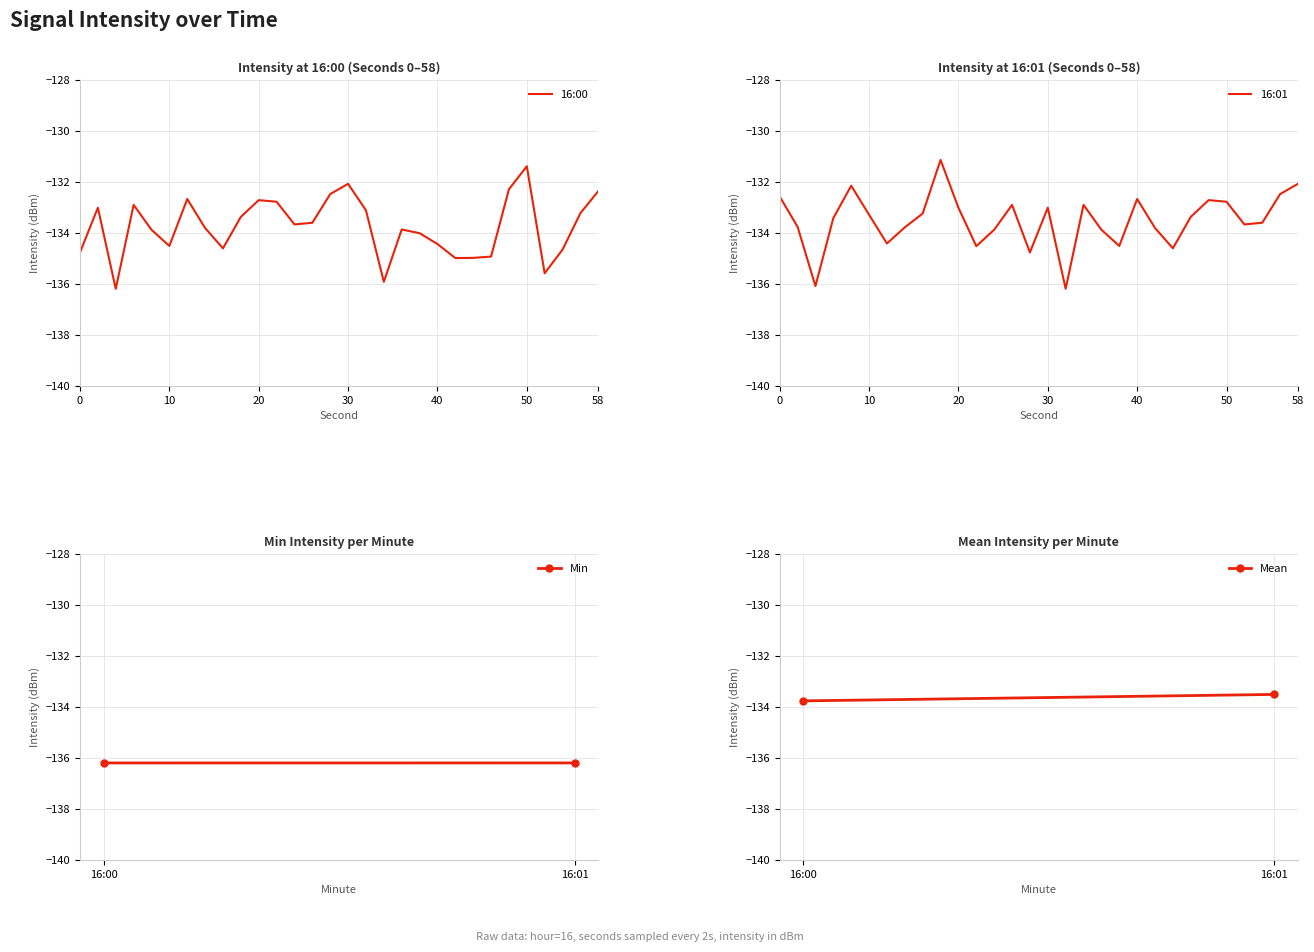

Reading left to right, extract all data points from this chart.

16:00: -134.8	-133.0	-136.2	-132.9	-133.9	-134.5	-132.7	-133.8	-134.6	-133.4	-132.7	-132.8	-133.7	-133.6	-132.5	-132.1	-133.1	-135.9	-133.9	-134.0	-134.4	-135.0	-135.0	-134.9	-132.3	-131.4	-135.6	-134.7	-133.2	-132.4
16:01: -132.6	-133.8	-136.1	-133.4	-132.2	-133.3	-134.4	-133.8	-133.2	-131.1	-133.0	-134.5	-133.9	-132.9	-134.8	-133.0	-136.2	-132.9	-133.9	-134.5	-132.7	-133.8	-134.6	-133.4	-132.7	-132.8	-133.7	-133.6	-132.5	-132.1